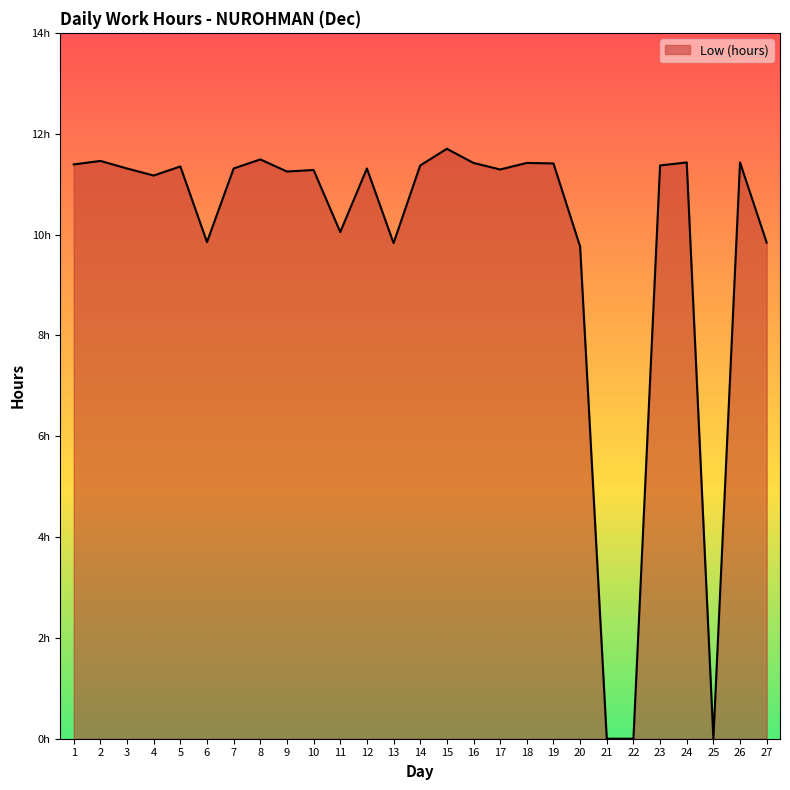

Does the chart display data point markers on the line(s)?

No